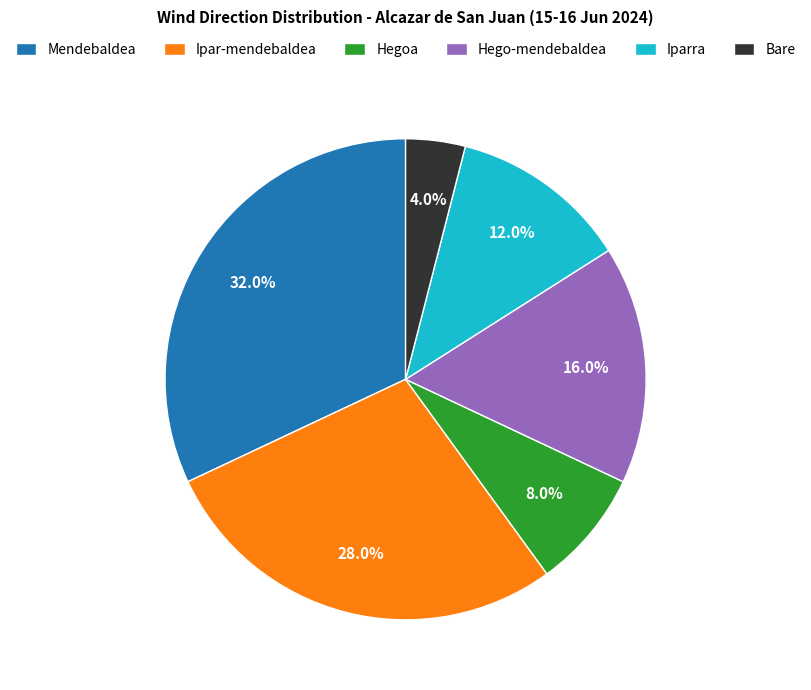

How many slices are in this pie chart?

6